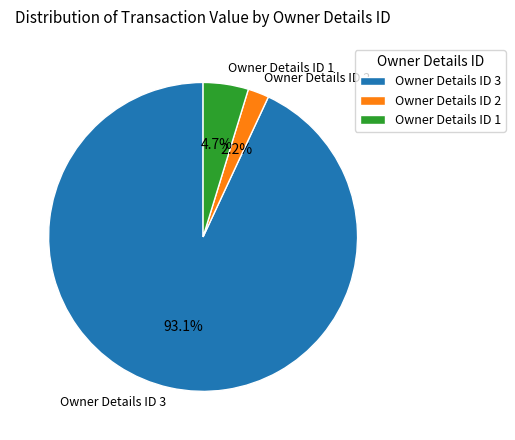

How many slices are in this pie chart?

3